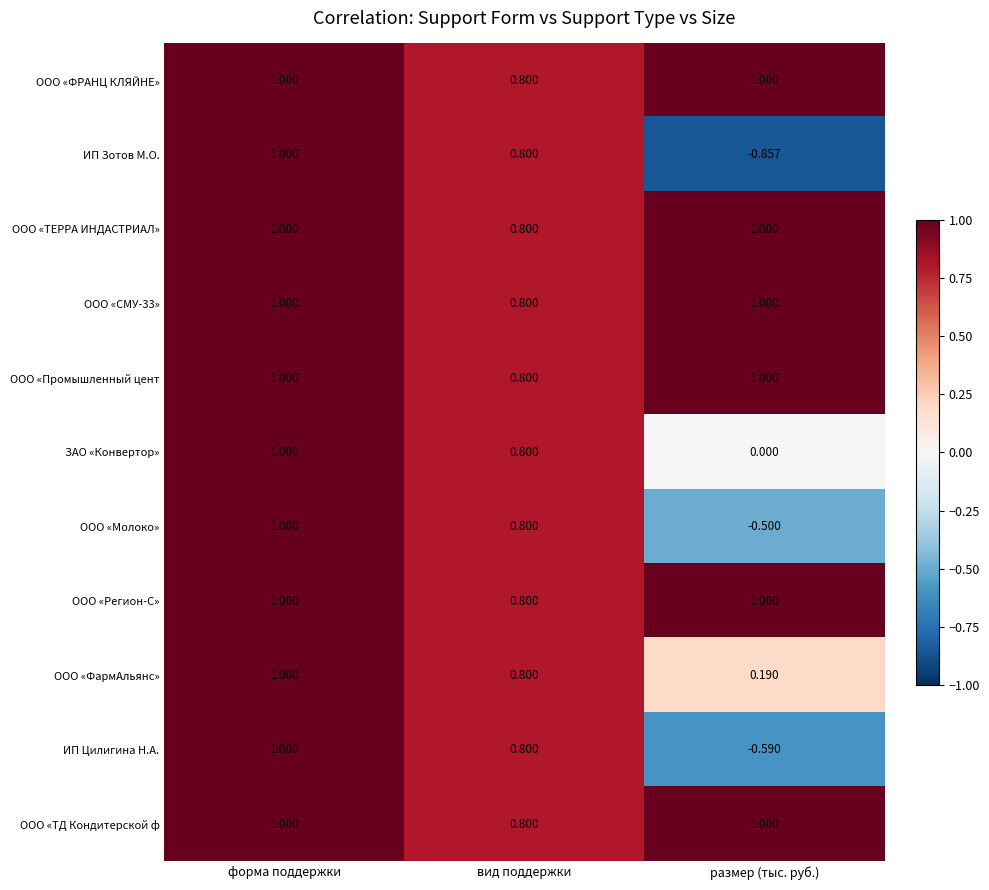

At which category does the chart reach its minimum across all series?

размер (тыс. руб.)